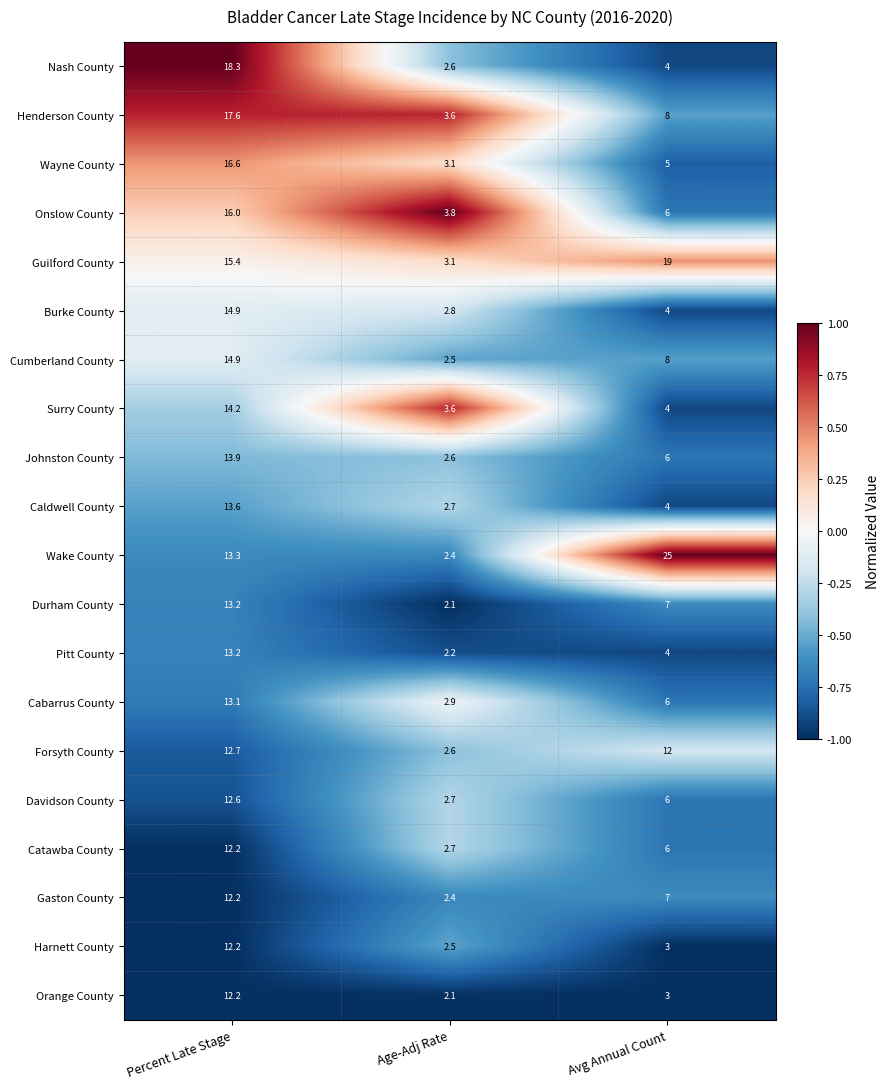

What is the smallest value displayed?

2.1